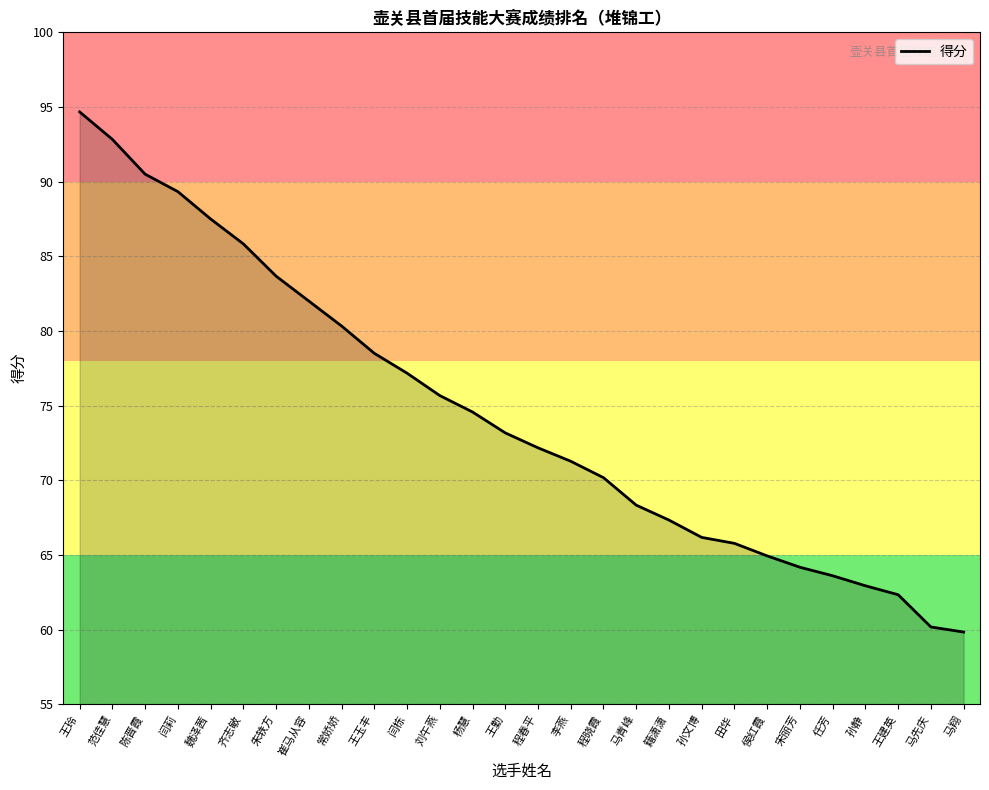

What is the difference between the second highest and minimum values?

33.0